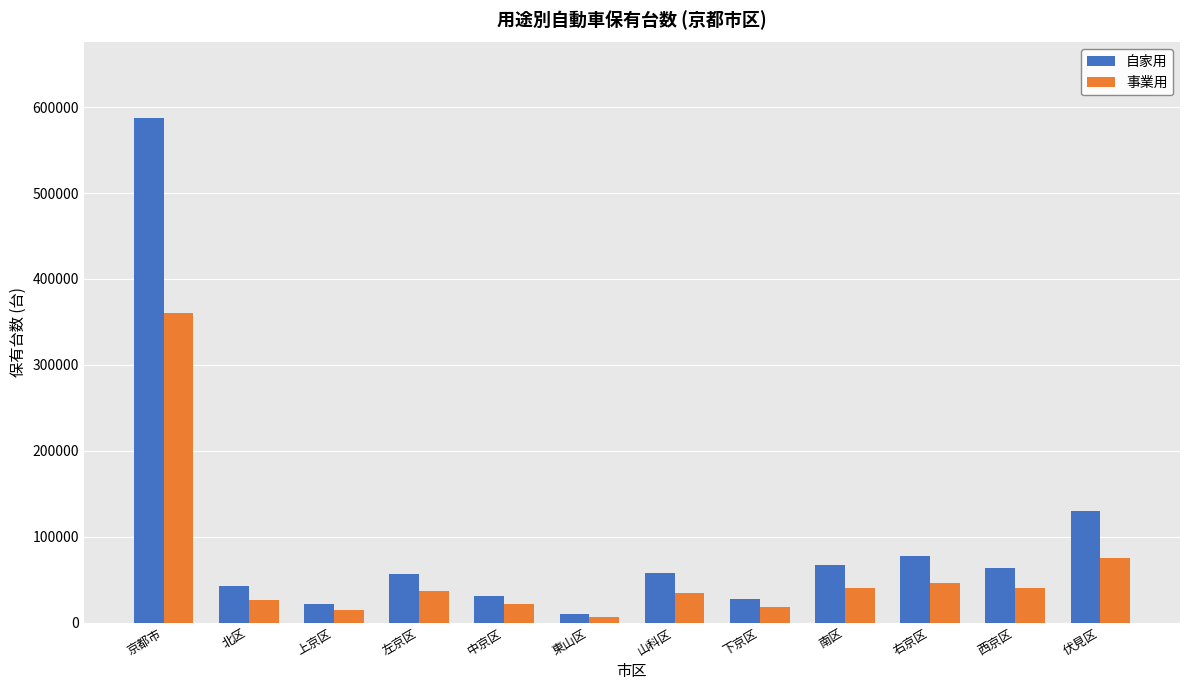

The 自家用 series shows 58125 at 山科区. True or false?

True